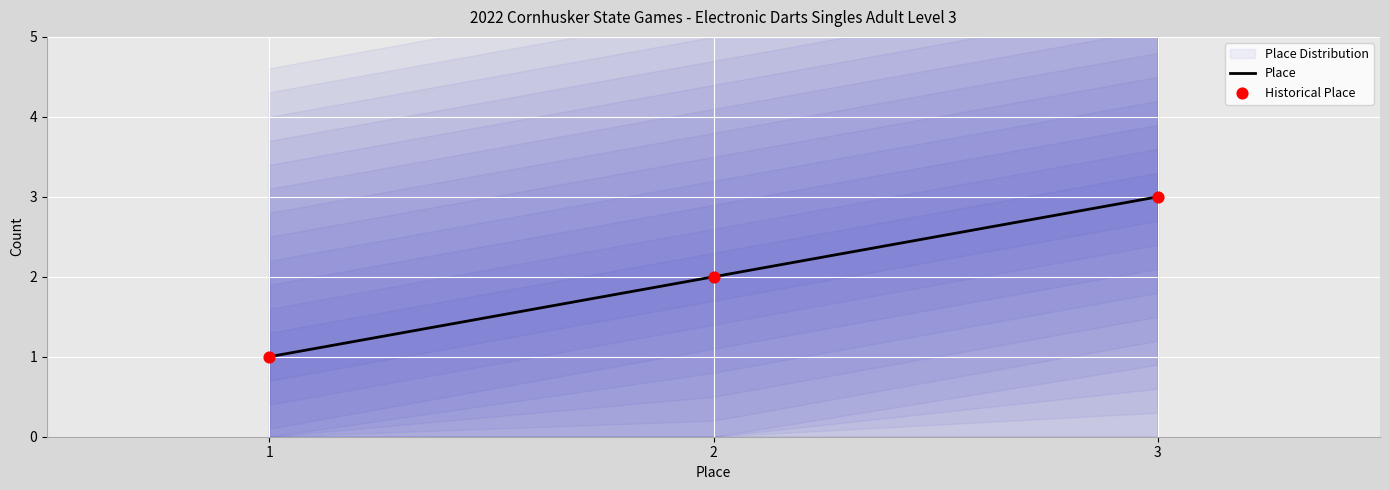

What is the highest value of the Place series?

3